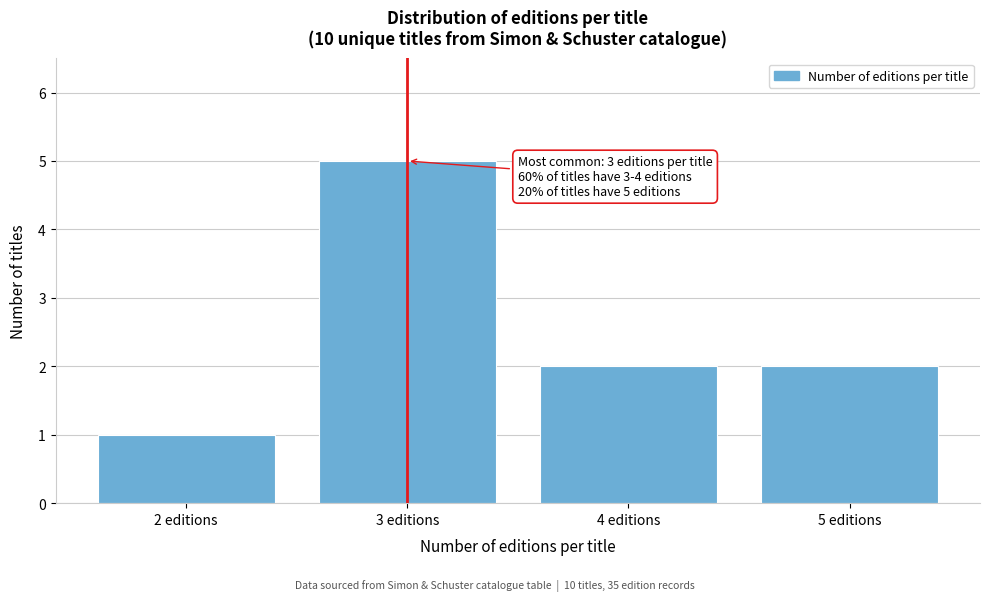

Over which range of the x-axis is the bar tallest?

2.5 to 3.5